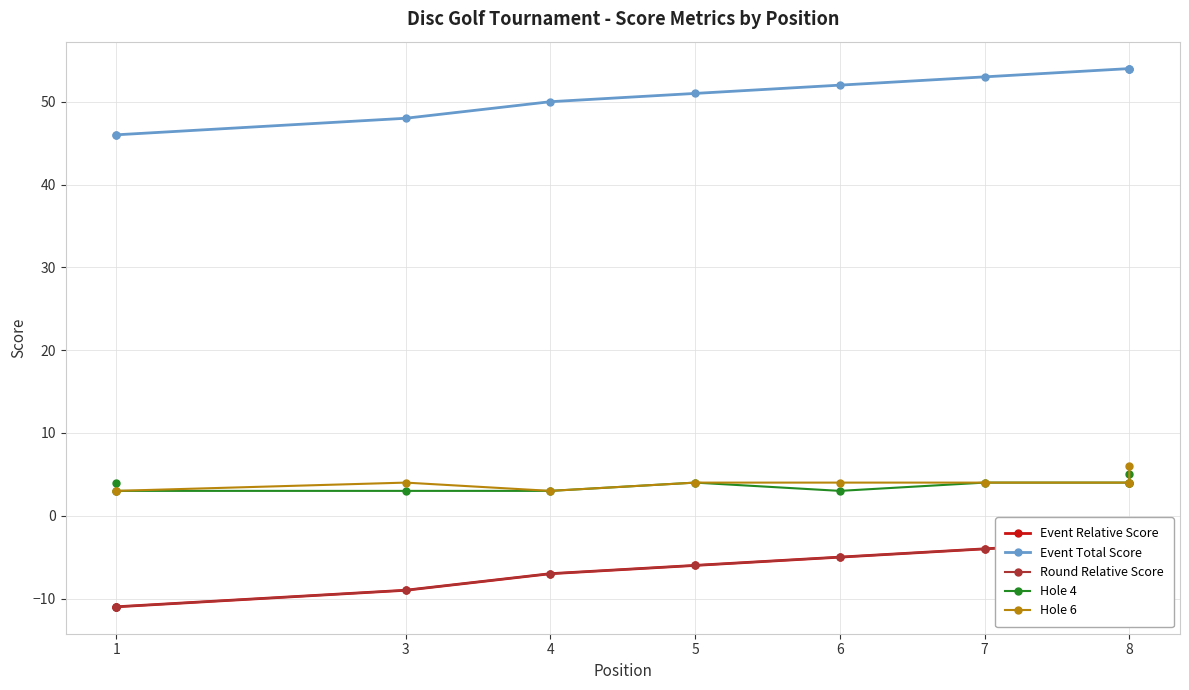

What is the value of the Event Relative Score point at the 2nd from the left?

-11